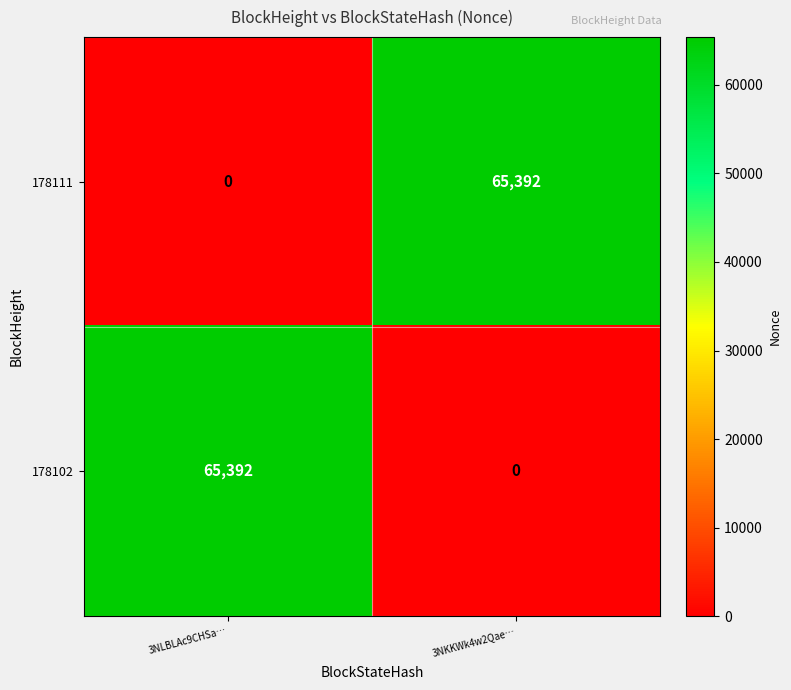

Reading right to left, transcribe all the data shown in this chart.

178111: 3NKKWk4w2Qae…=65392	3NLBLAc9CHSa…=0
178102: 3NKKWk4w2Qae…=0	3NLBLAc9CHSa…=65392